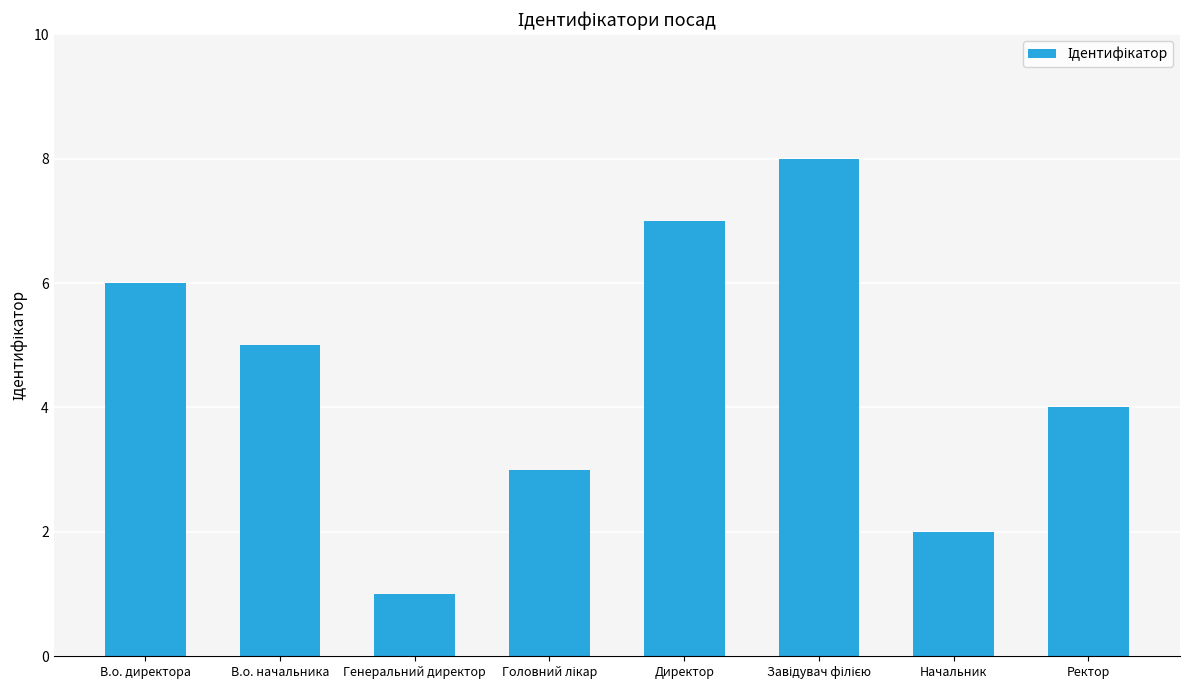

What is the label of the 3rd bar from the left?

Генеральний директор